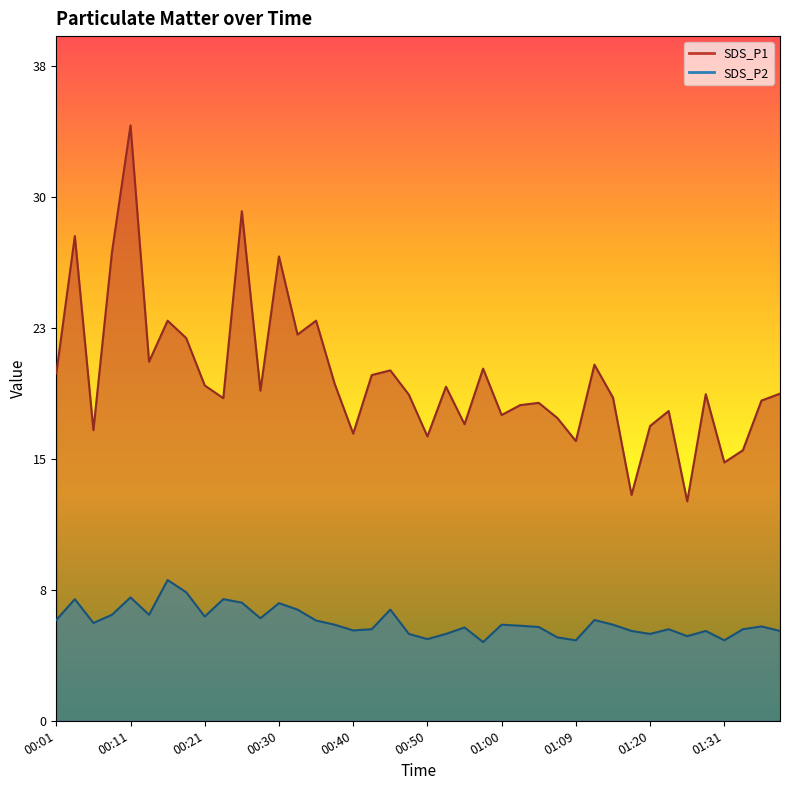

The SDS_P1 series shows 8.0 at 01:28. True or false?

False